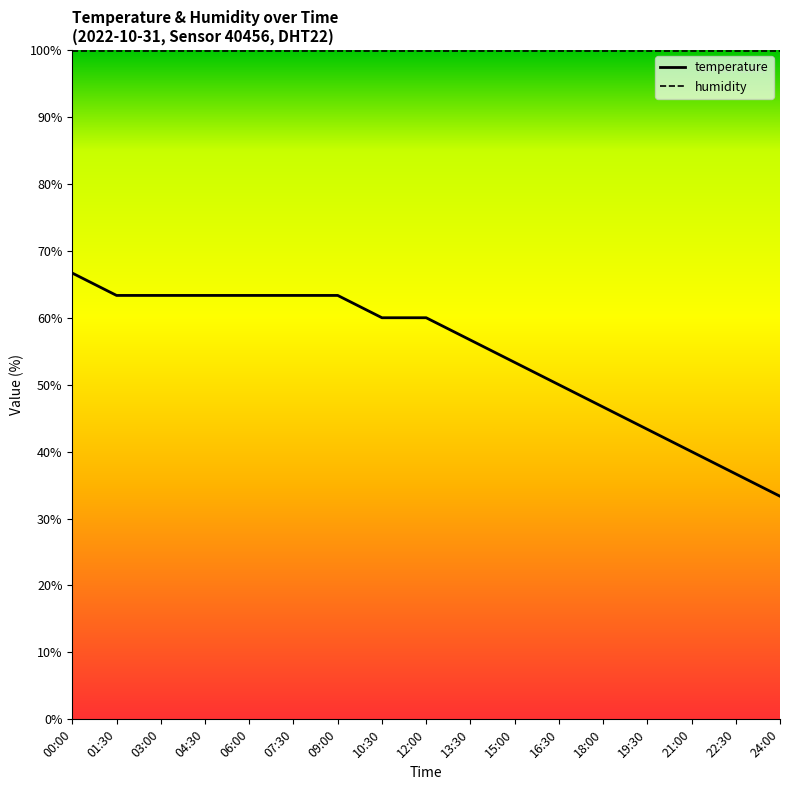

Reading left to right, what are all the values shown in this chart?

66.7	63.3	63.3	63.3	63.3	63.3	63.3	60.0	60.0	56.7	53.3	50.0	46.7	43.3	40.0	36.7	33.3